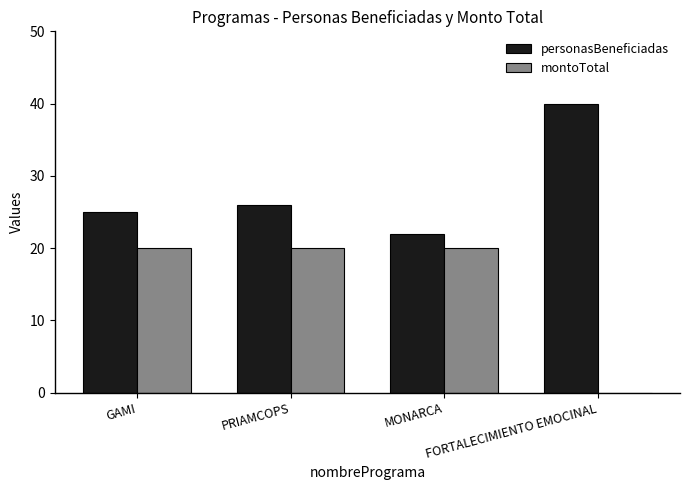

Which series has the largest total across all categories?

personasBeneficiadas